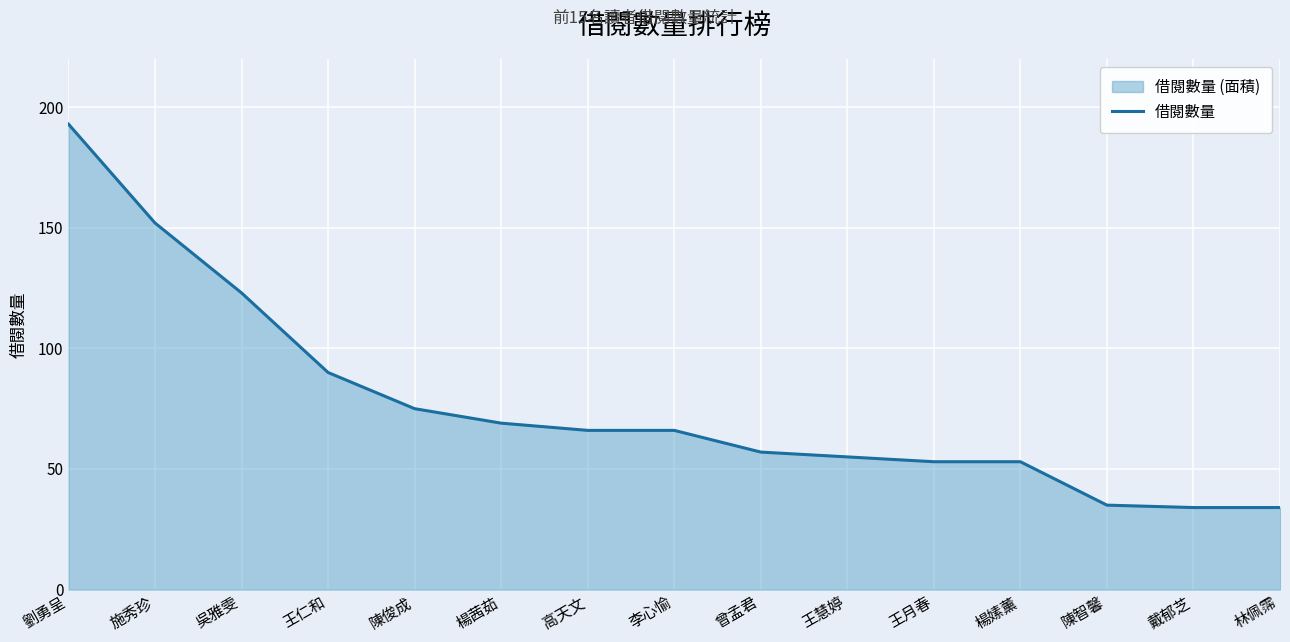

What is the approximate value at 劉勇呈?

193